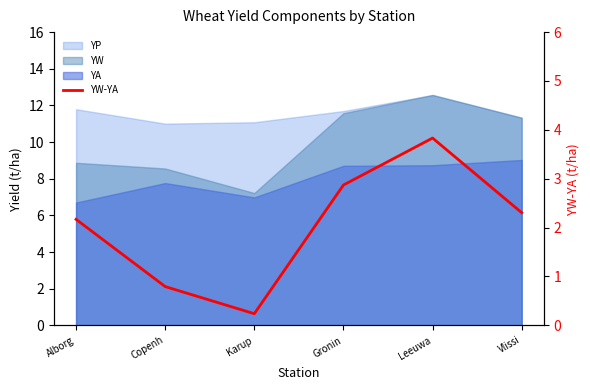

How many lines are shown in the chart?

1